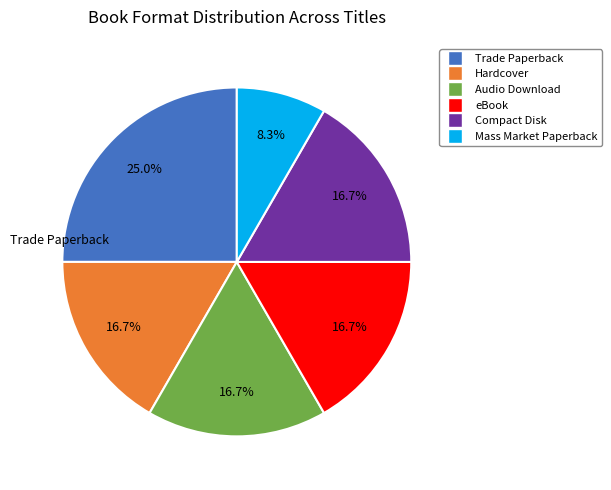

To the nearest percent, what portion does Trade Paperback represent?

25%